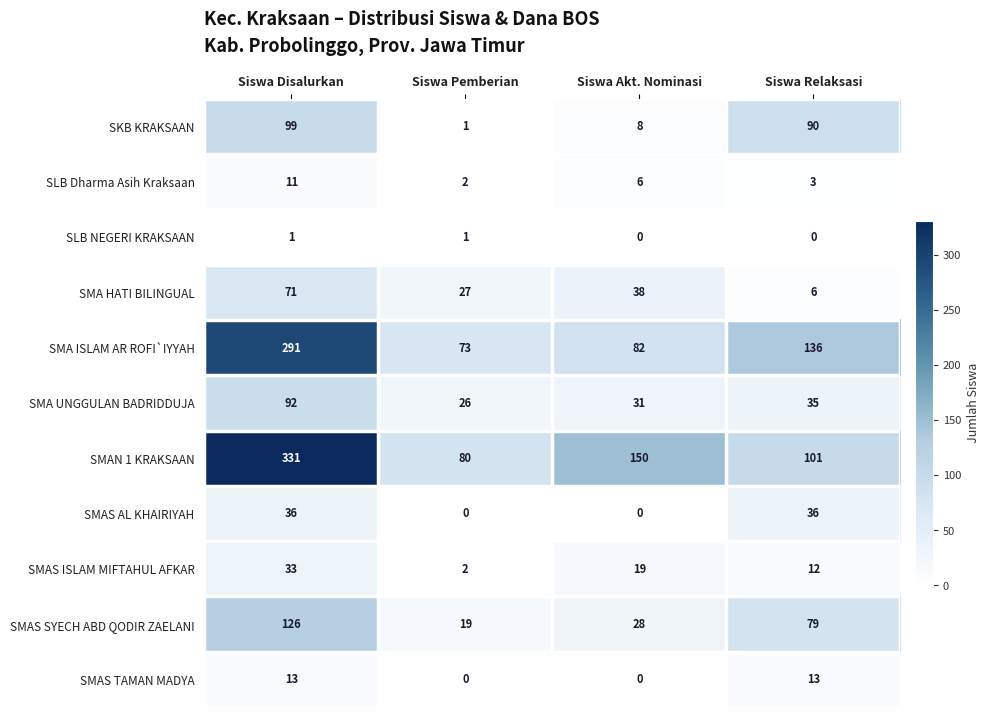

At which category is the sum across all series the highest?

Siswa Disalurkan